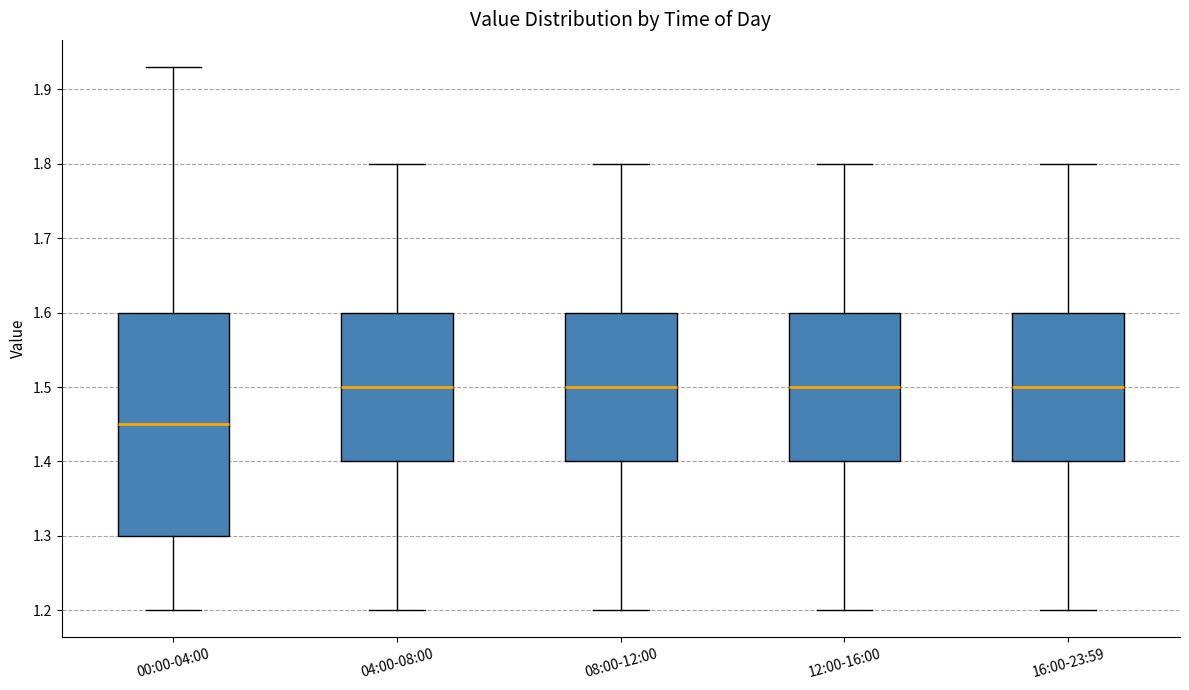

Reading left to right, transcribe this box plot: for each box, give where its median line is, the range the box spans, and where its two whiskers end, as read against the y-axis. The values are not printed on the chart, so give them approximately, as read against the axis.

00:00-04:00: median 1.45, box 1.30 to 1.60, whiskers 1.20 to 1.93
04:00-08:00: median 1.50, box 1.40 to 1.60, whiskers 1.20 to 1.80
08:00-12:00: median 1.50, box 1.40 to 1.60, whiskers 1.20 to 1.80
12:00-16:00: median 1.50, box 1.40 to 1.60, whiskers 1.20 to 1.80
16:00-23:59: median 1.50, box 1.40 to 1.60, whiskers 1.20 to 1.80